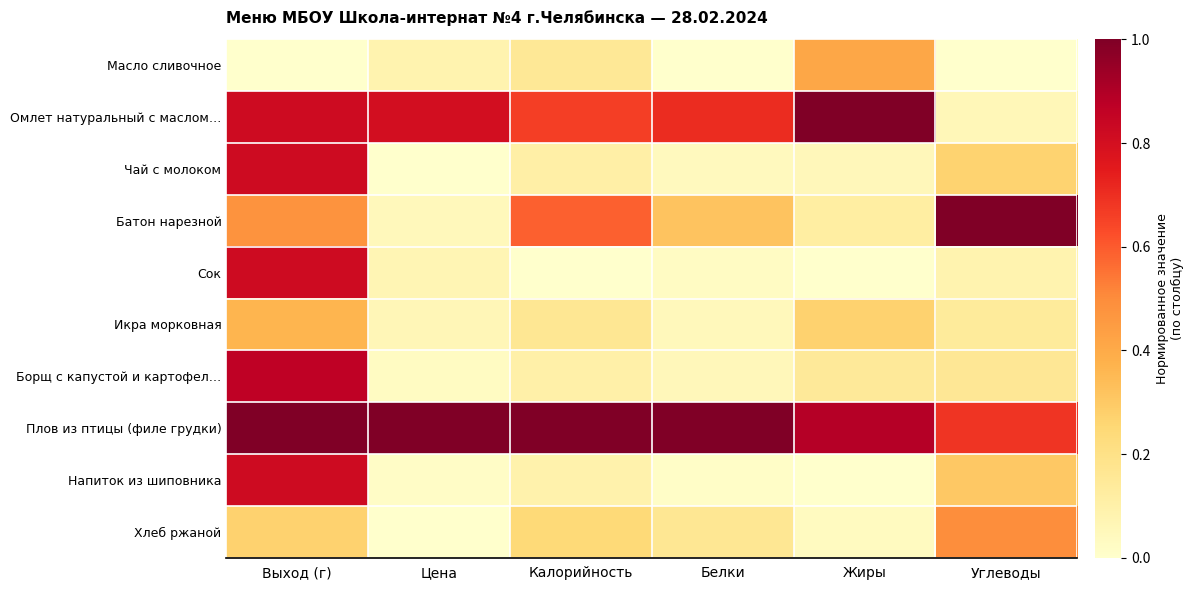

Which category has the lowest value across all series?

Выход (г)